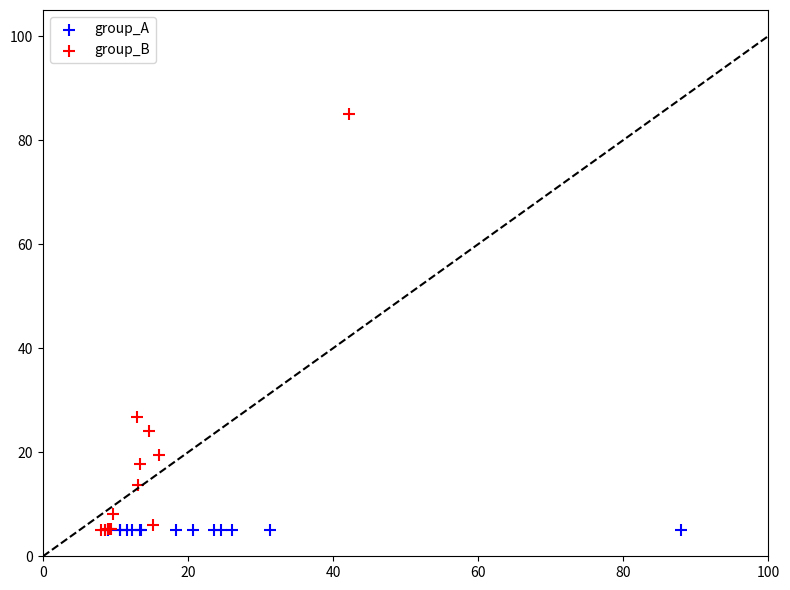

What are all the series names shown in the legend?

group_A, group_B